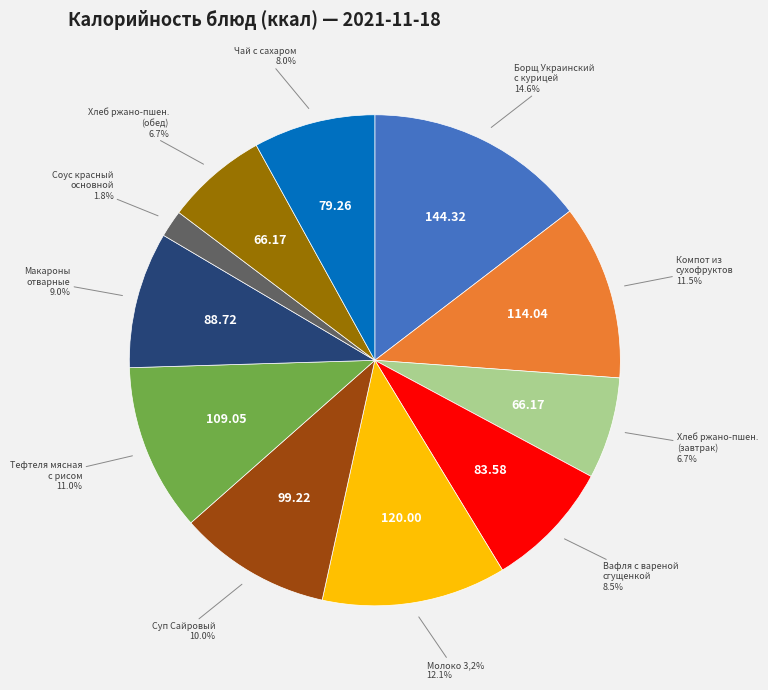

The Компот из сухофруктов slice represents 21% of the pie. True or false?

False